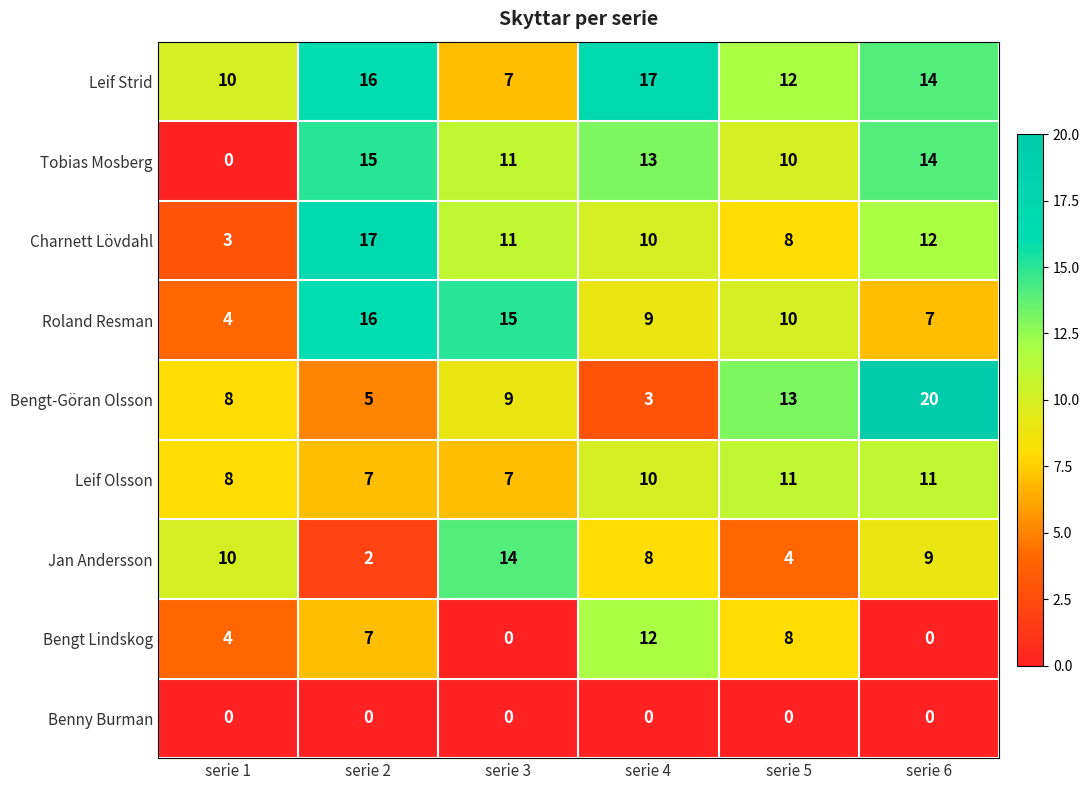

What is the sum of the Leif Strid values at serie 6 and serie 3?

21